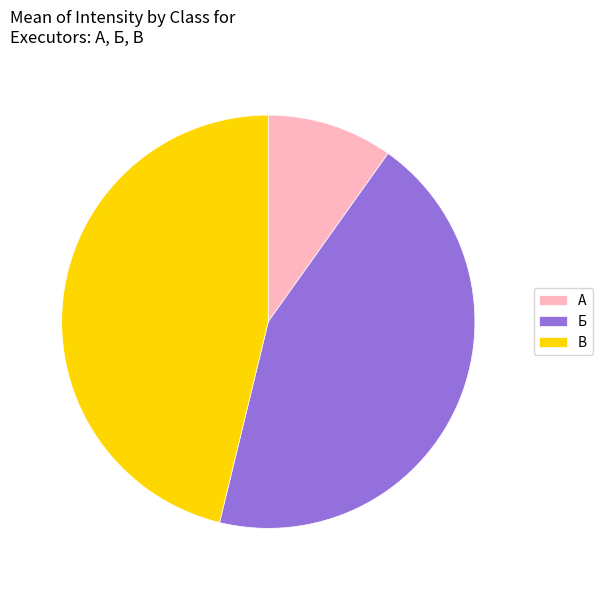

What is the ratio of the value at В to the value at Б?

1.1